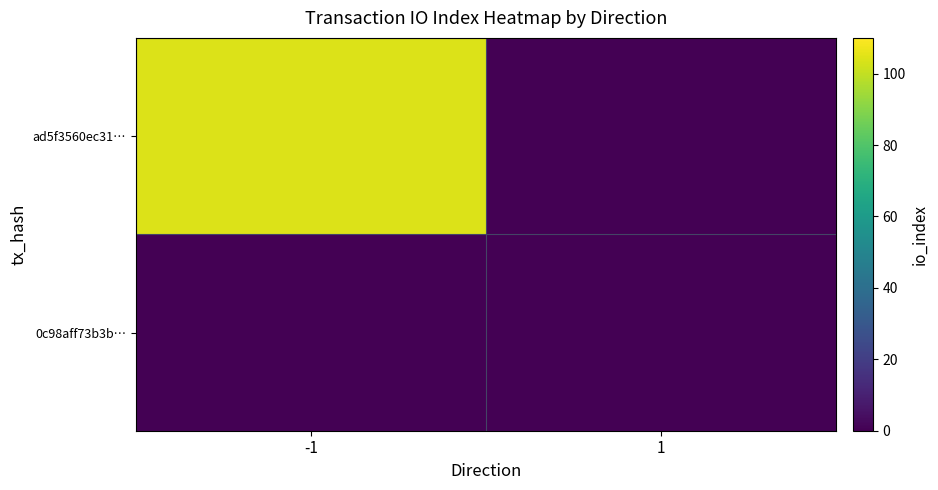

At which category is the sum across all series the highest?

-1